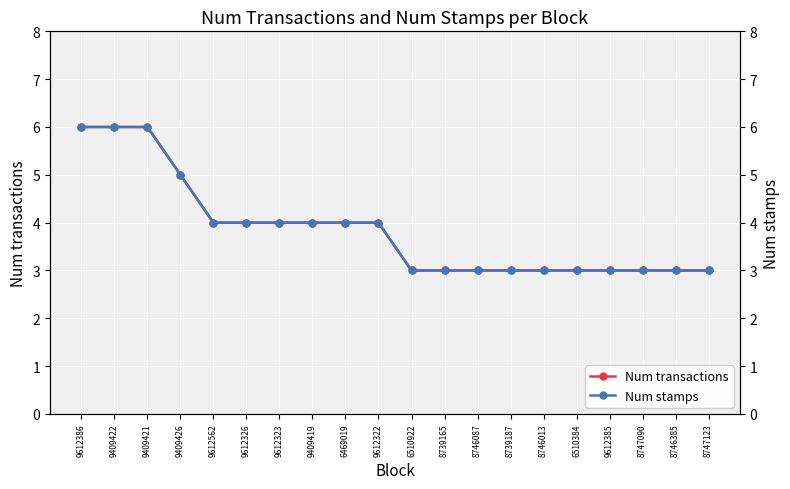

Is this an area chart (filled region under the line)?

No